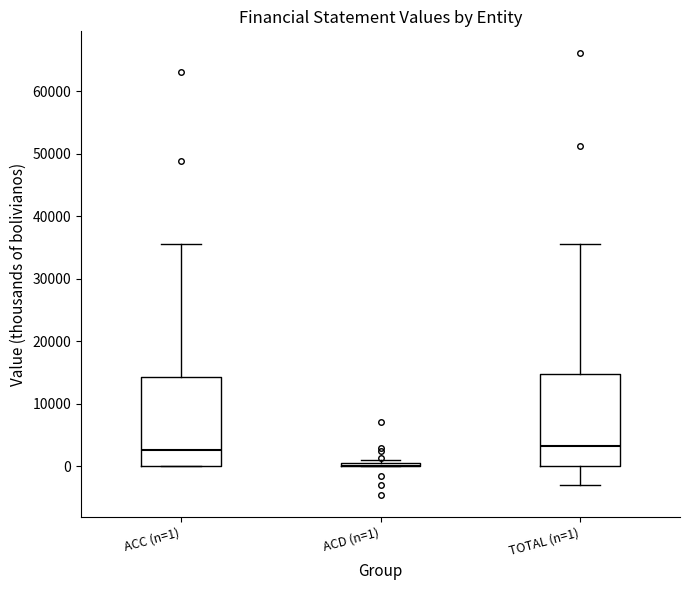

Reading left to right, read every box against the y-axis: the position of its median line, the range the box covers, and the ends of its whiskers. The values are not printed on the chart, so give them approximately, as read against the axis.

ACC (n=1): median 3000, box 0 to 14000, whiskers 0 to 36000
ACD (n=1): box collapsed to a line at 0, whiskers 0 to 1000
TOTAL (n=1): median 3000, box 0 to 15000, whiskers -3000 to 36000